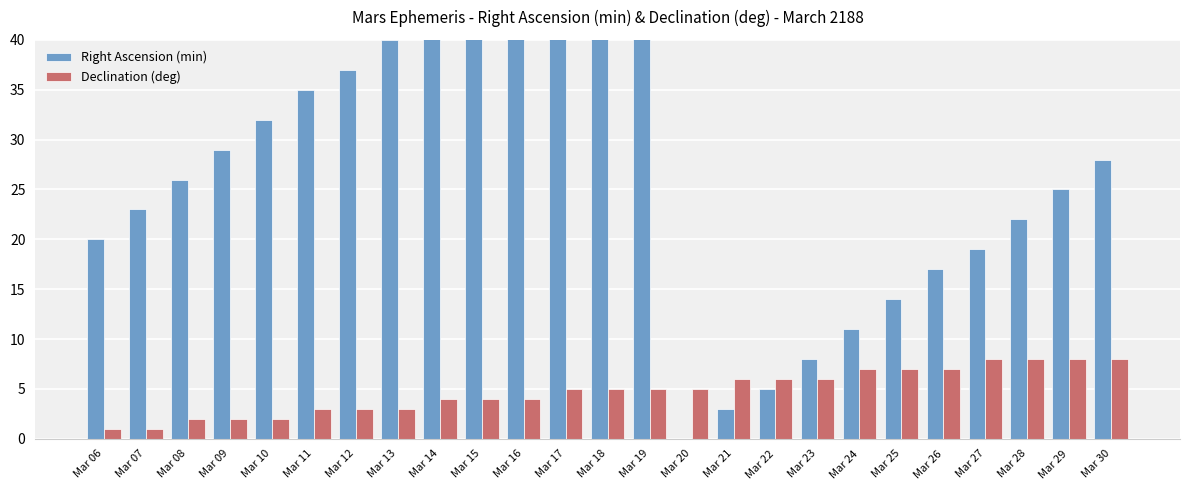

At how many categories does at least one series exceed 46?

4